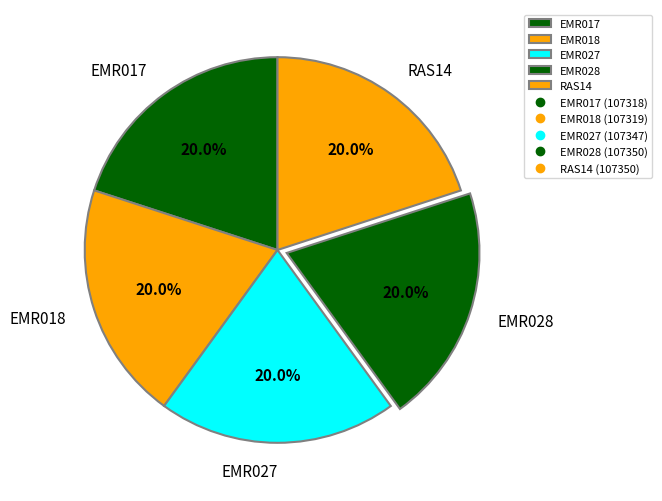

Is there any slice that represents more than half of the pie?

No